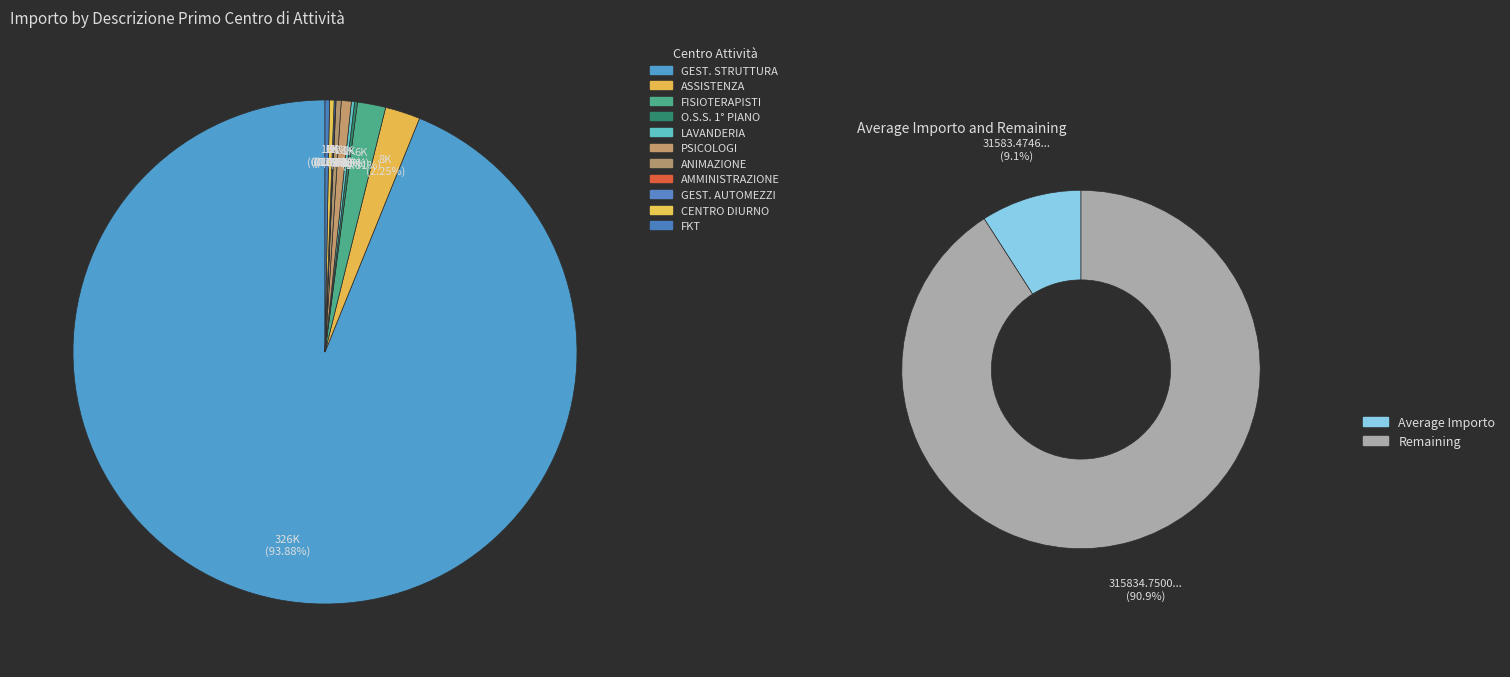

True or false: LAVANDERIA accounts for 9% of the total.

False